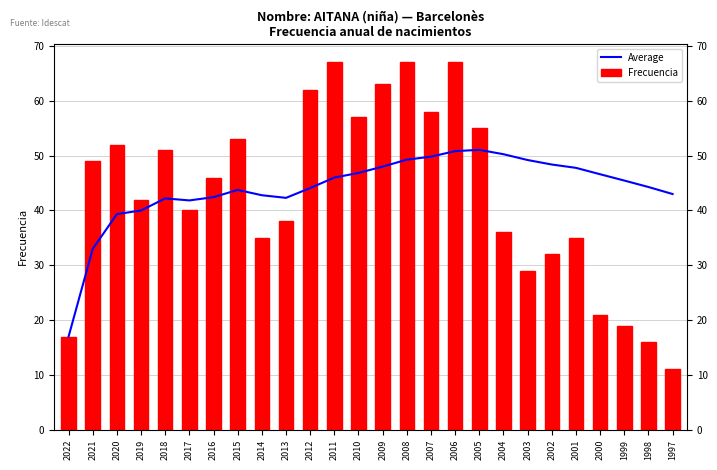

What is the spread (max minus min) of values at 2006?

16.2